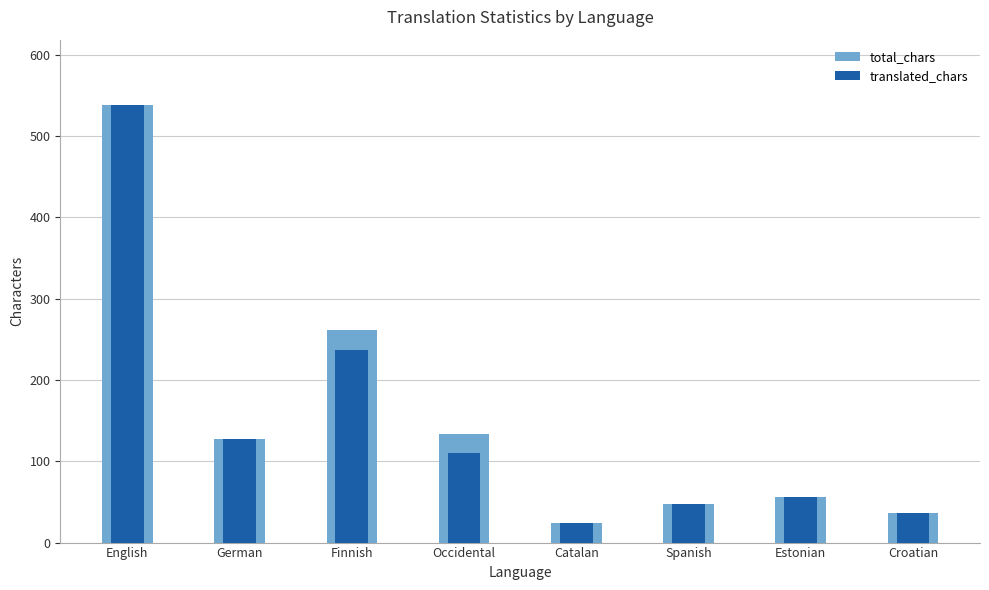

Reading left to right, extract all data points from this chart.

total_chars: English=538	German=128	Finnish=261	Occidental=134	Catalan=24	Spanish=48	Estonian=56	Croatian=37
translated_chars: English=538	German=128	Finnish=237	Occidental=110	Catalan=24	Spanish=48	Estonian=56	Croatian=37